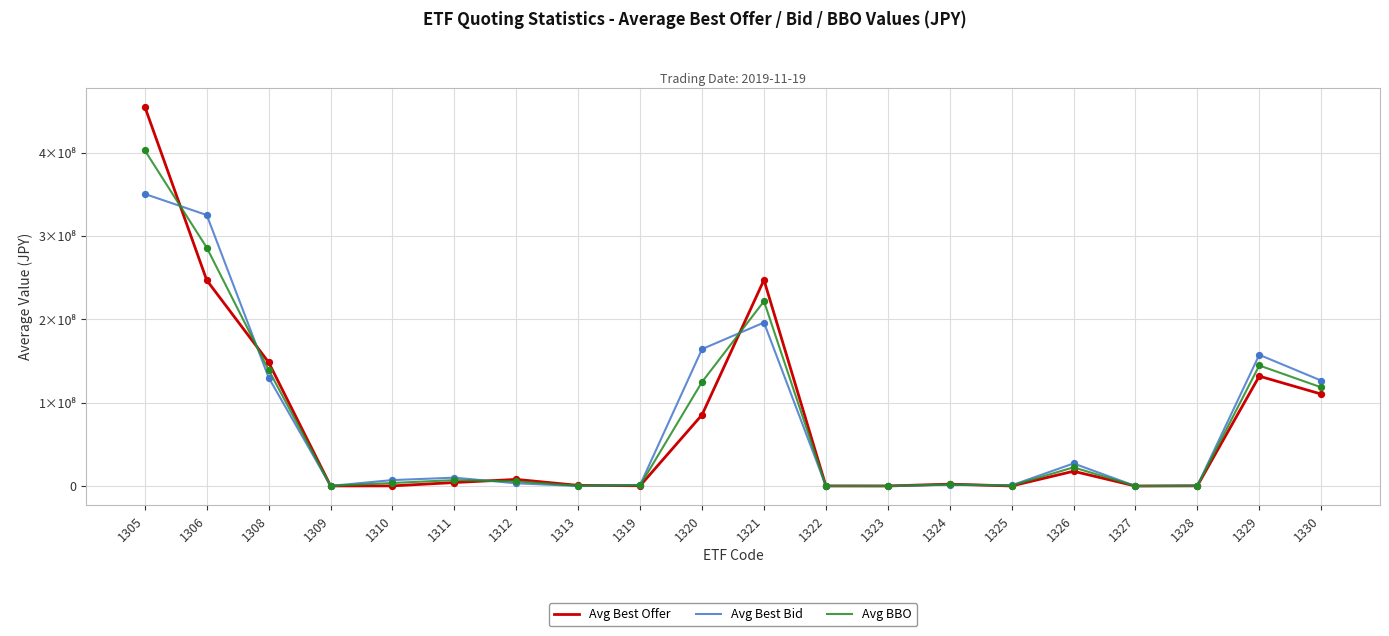

What are all the series names shown in the legend?

Avg Best Offer, Avg Best Bid, Avg BBO